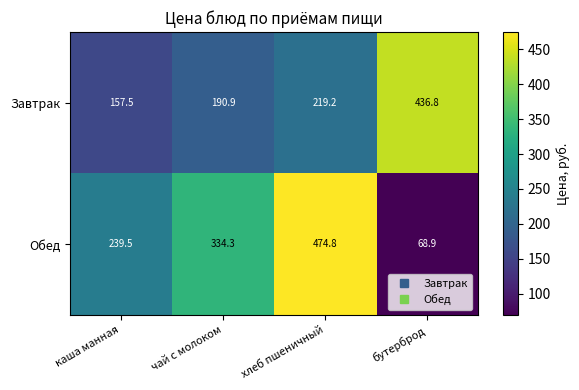

Is it true that Завтрак equals 190.9 at чай с молоком?

True